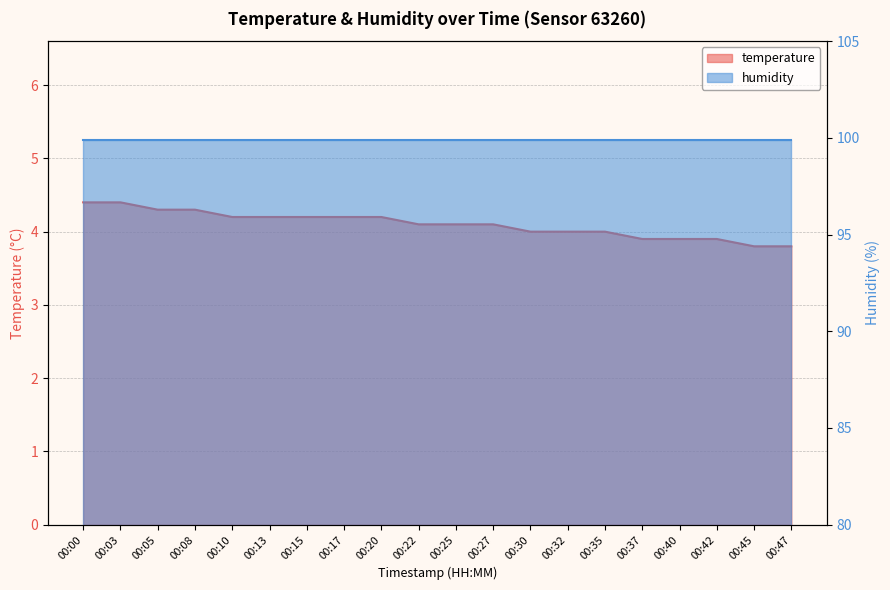

Reading left to right, what are all the values shown in this chart?

00:00=4.4	00:03=4.4	00:05=4.3	00:08=4.3	00:10=4.2	00:13=4.2	00:15=4.2	00:17=4.2	00:20=4.2	00:22=4.1	00:25=4.1	00:27=4.1	00:30=4.0	00:32=4.0	00:35=4.0	00:37=3.9	00:40=3.9	00:42=3.9	00:45=3.8	00:47=3.8